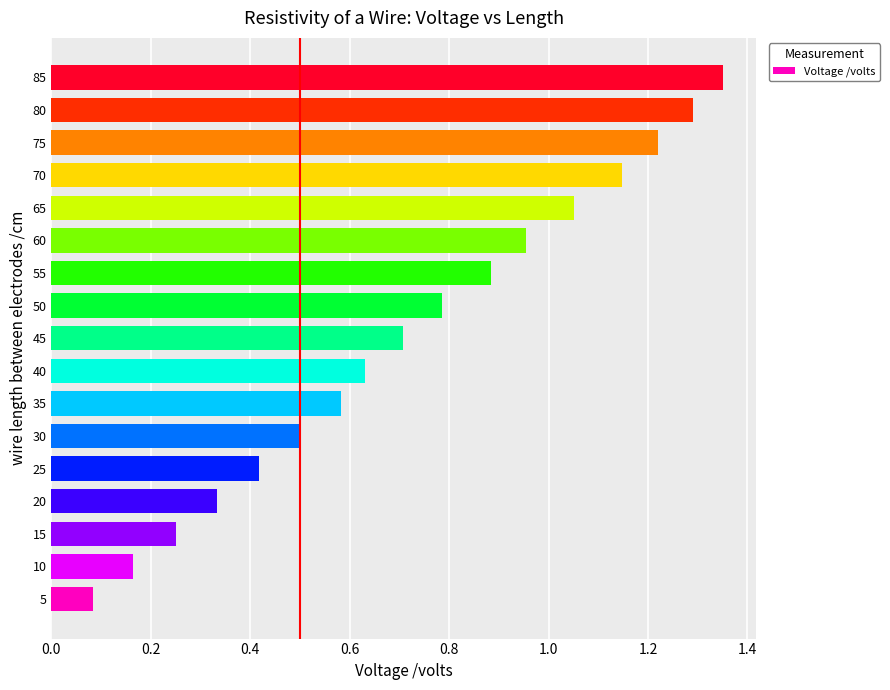

List the labels in order of value, smallest first.

5, 10, 15, 20, 25, 30, 35, 40, 45, 50, 55, 60, 65, 70, 75, 80, 85